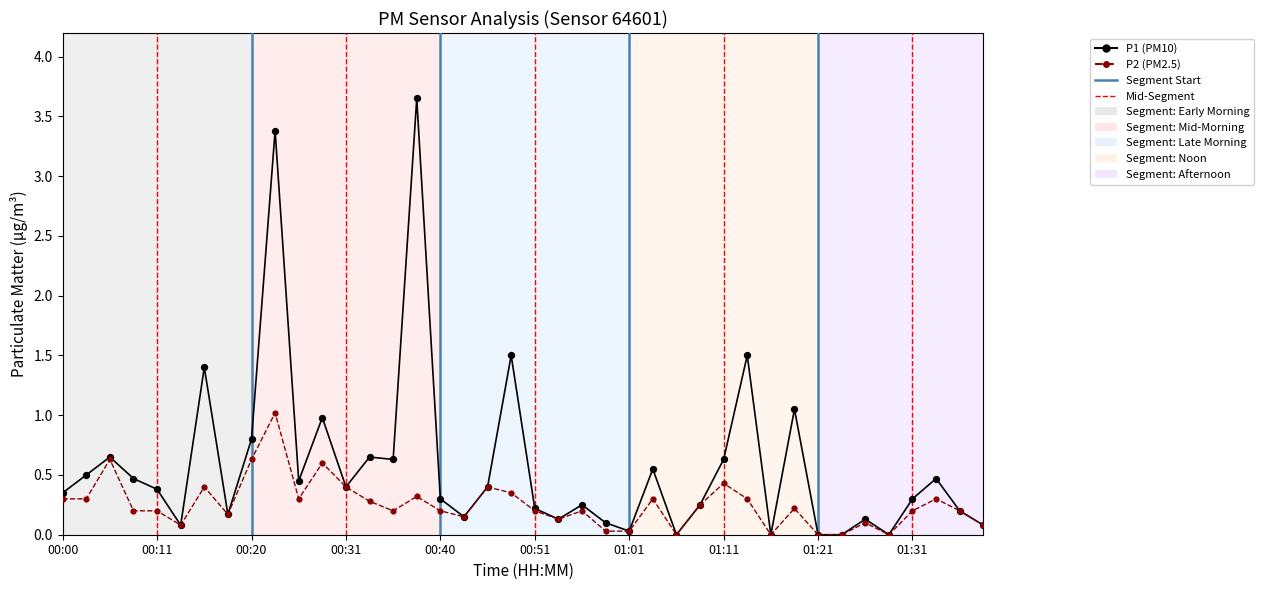

Which series has the widest spread of values?

P1 (PM10)